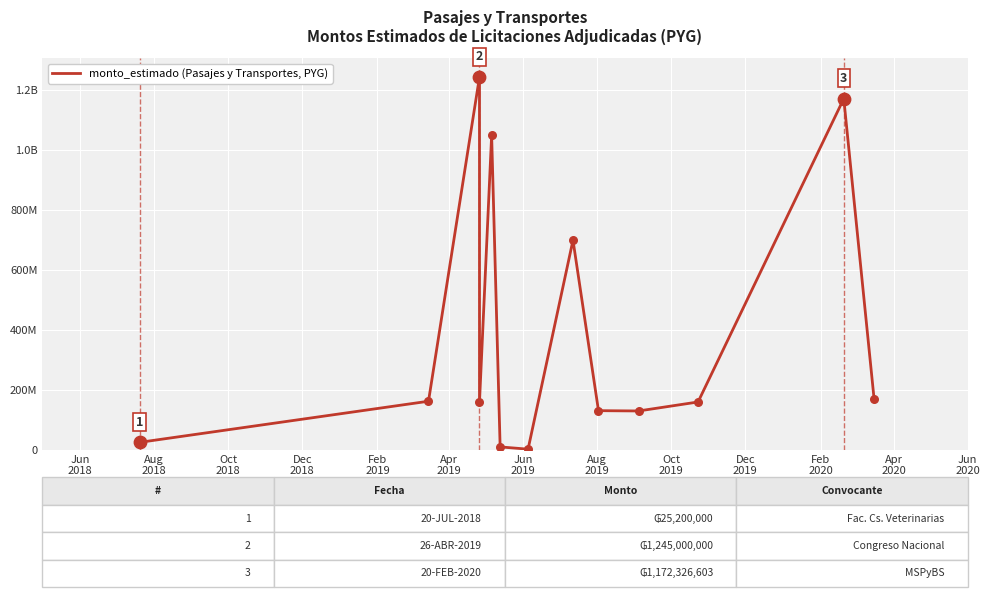

What is the ratio of the value at Aug
2019 to the value at Apr
2020?

0.6